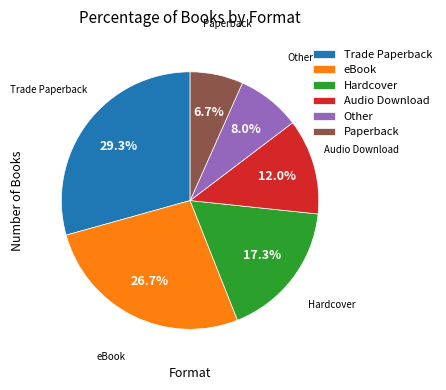

Which slice is the smallest?

Paperback